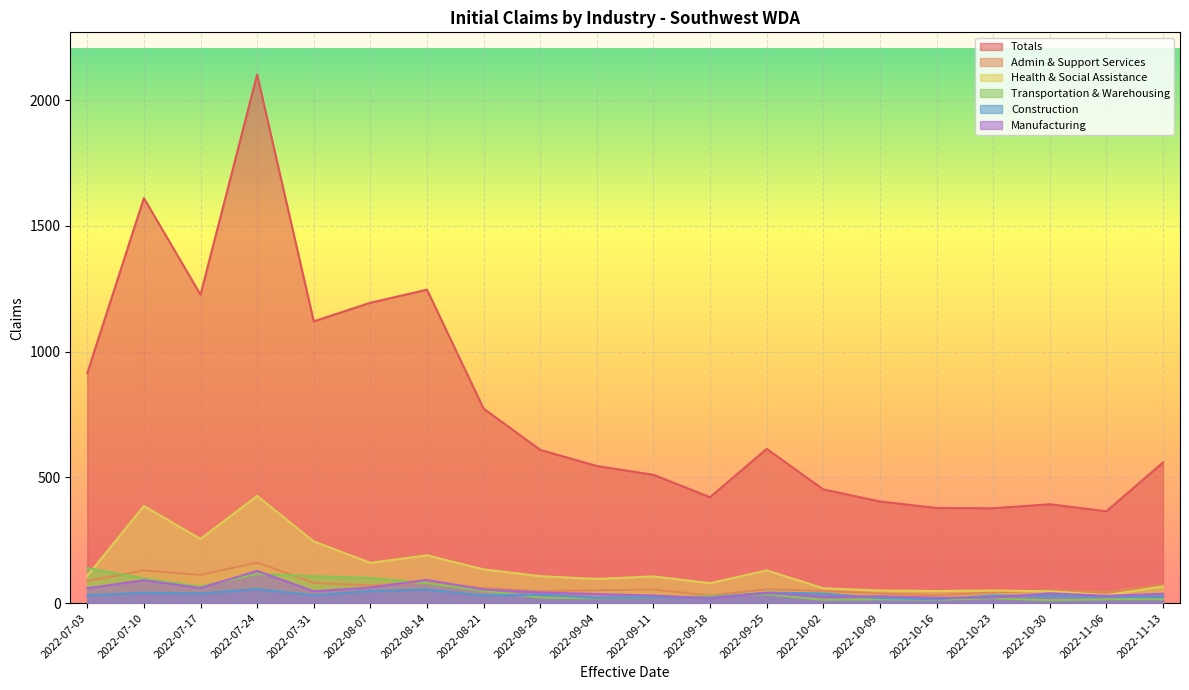

Rank the series by their maximum value, from highest to lowest.

Totals, Health & Social Assistance, Admin & Support Services, Transportation & Warehousing, Manufacturing, Construction